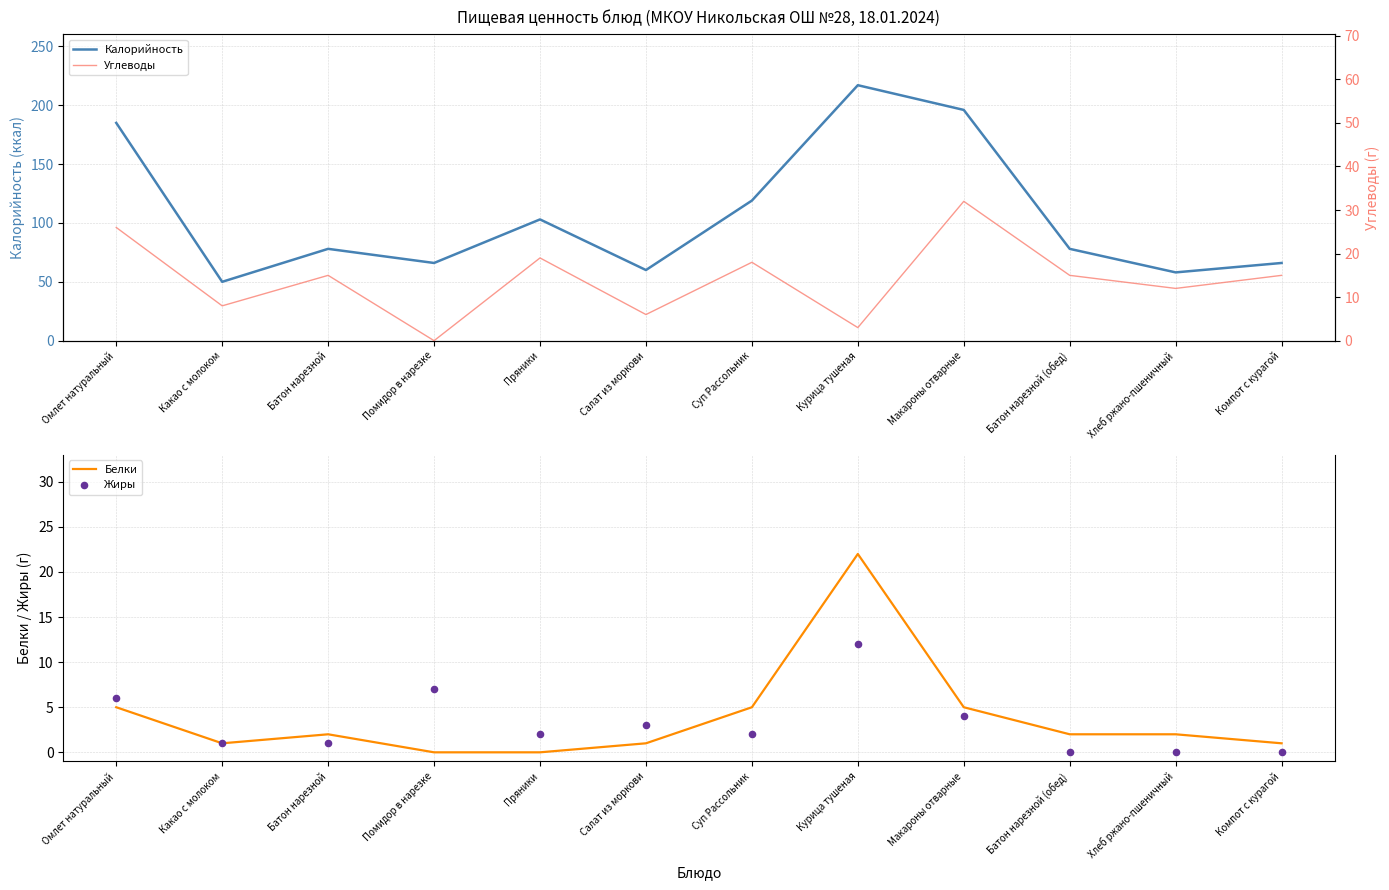

Which series contains the lowest Y value?

Белки